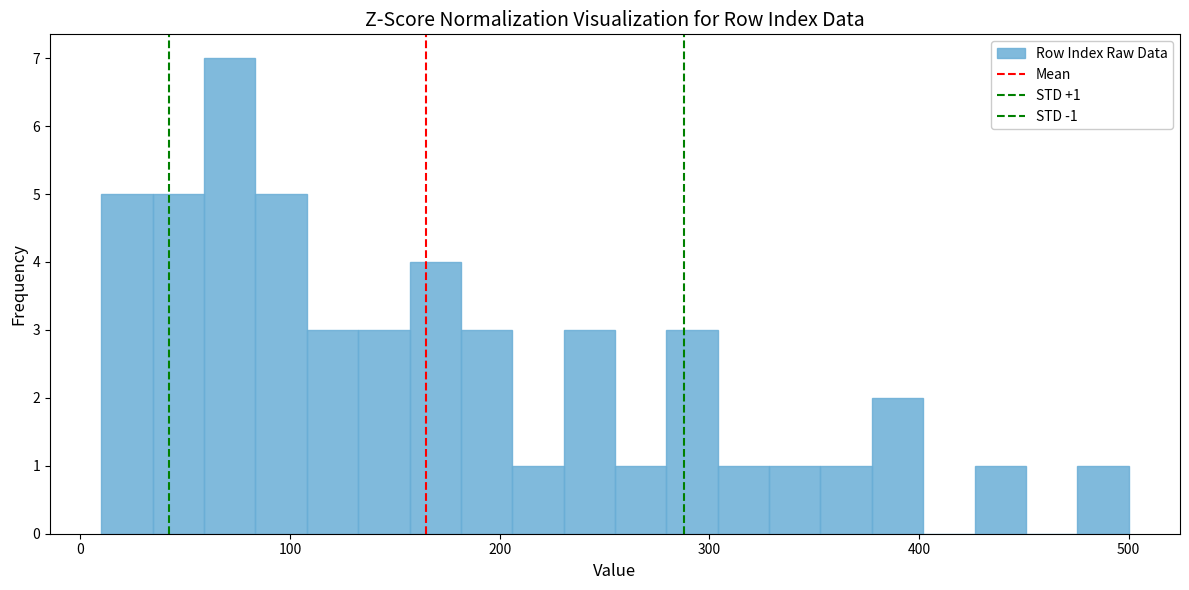

Around what value on the x-axis is the tallest bar? Give the approximate position of its centre, as read against the axis.

70